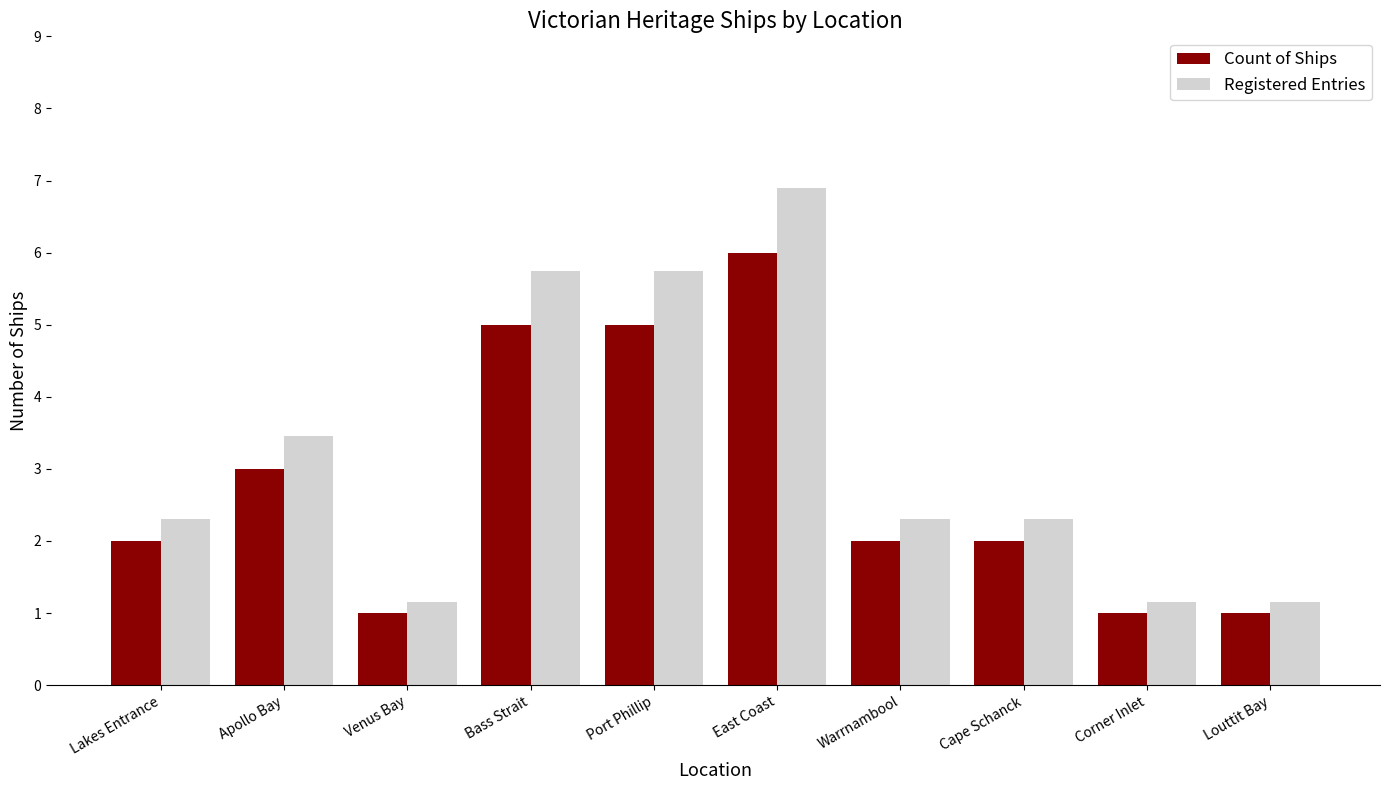

Does the chart contain any negative values?

No